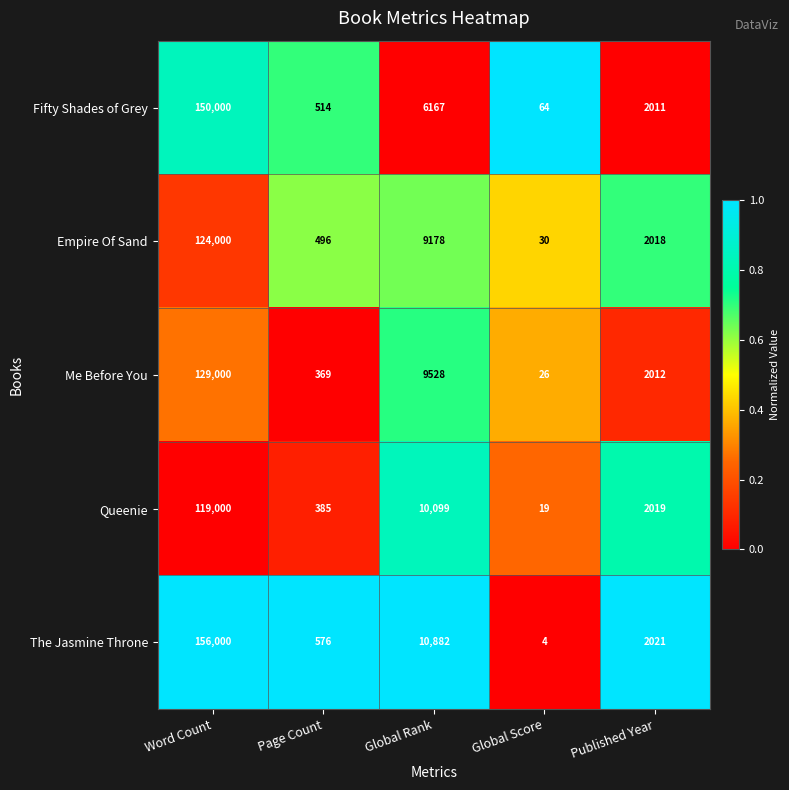

Between Global Rank and Global Score, which series saw the biggest shift?

The Jasmine Throne